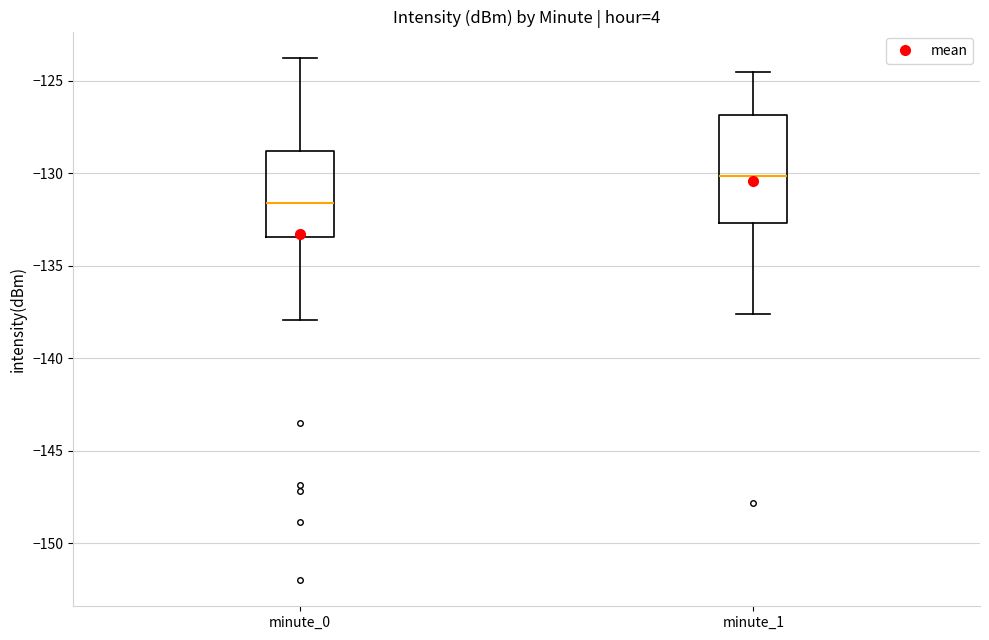

Reading left to right, transcribe this box plot: for each box, give where its median line is, the range the box spans, and where its two whiskers end, as read against the y-axis. The values are not printed on the chart, so give them approximately, as read against the axis.

minute_0: median -131.5, box -133.5 to -129.0, whiskers -138.0 to -123.5
minute_1: median -130.0, box -132.5 to -127.0, whiskers -137.5 to -124.5